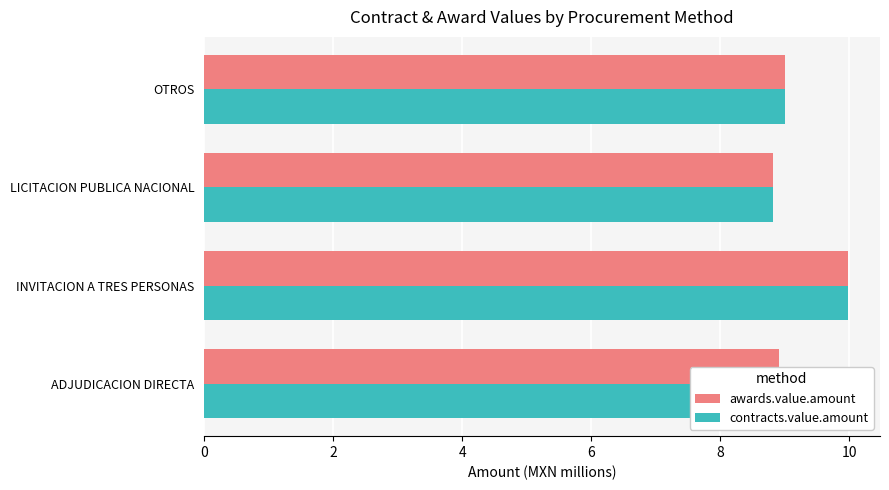

What is the total value across all series at ADJUDICACION DIRECTA?

17.8